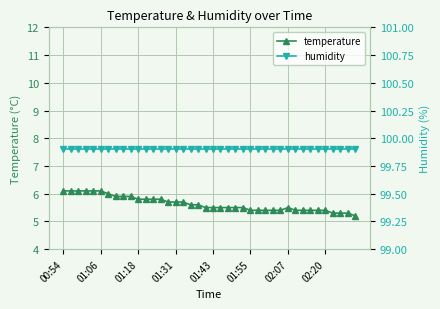

What is the lowest value of the temperature series?

5.2